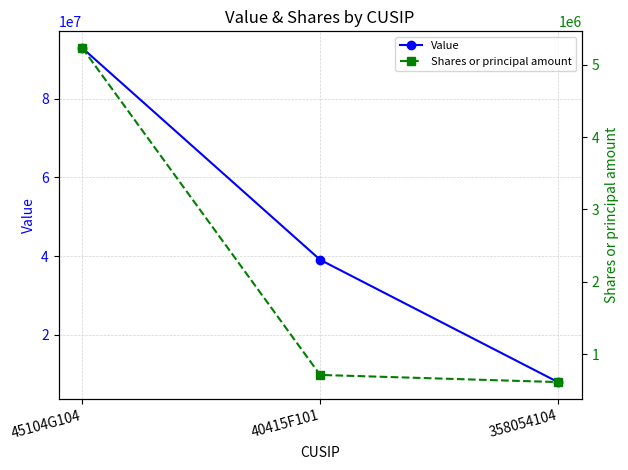

Reading left to right, extract all data points from this chart.

Value: 45104G104=92822000	40415F101=39081000	358054104=8048000
Shares or principal amount: 45104G104=5232401	40415F101=711093	358054104=612075